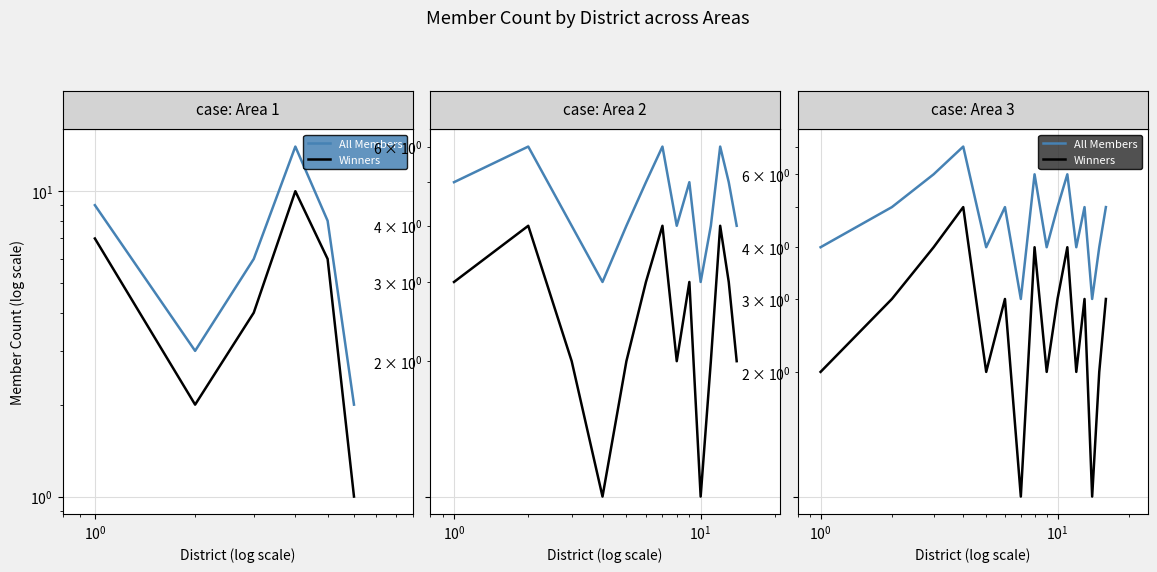

True or false: All Members and Winners cross at least once.

False